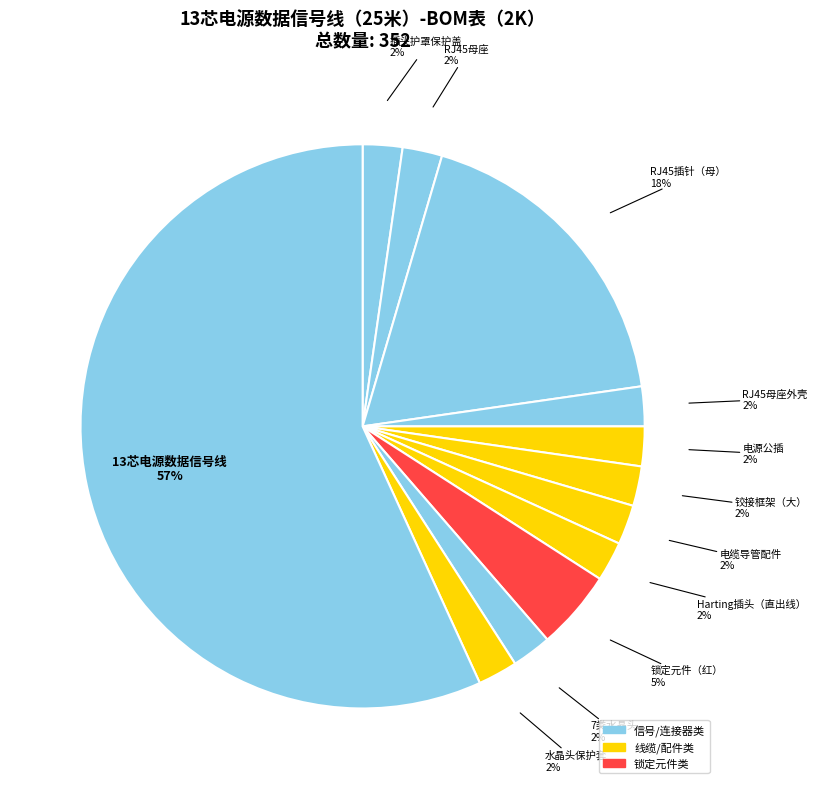

To the nearest percent, what is the average slice percentage?

8%